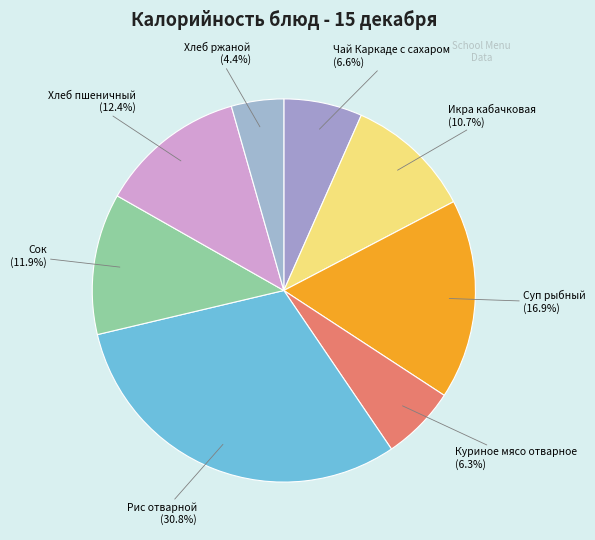

To the nearest percent, what portion does Икра кабачковая represent?

11%